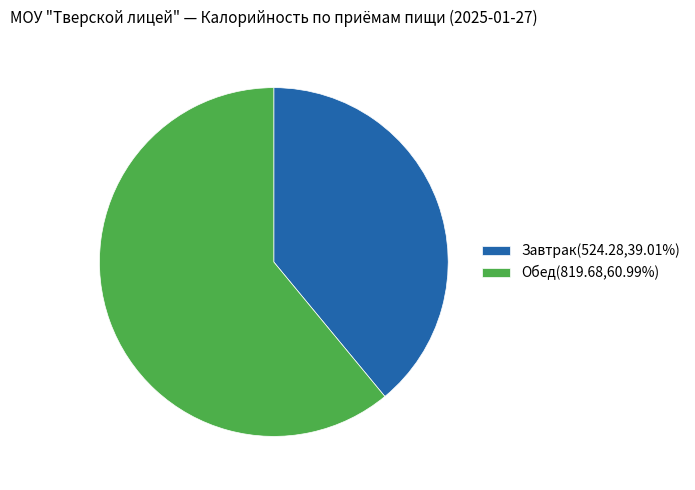

Approximately how many times larger is the value at Обед compared to Завтрак?

1.6